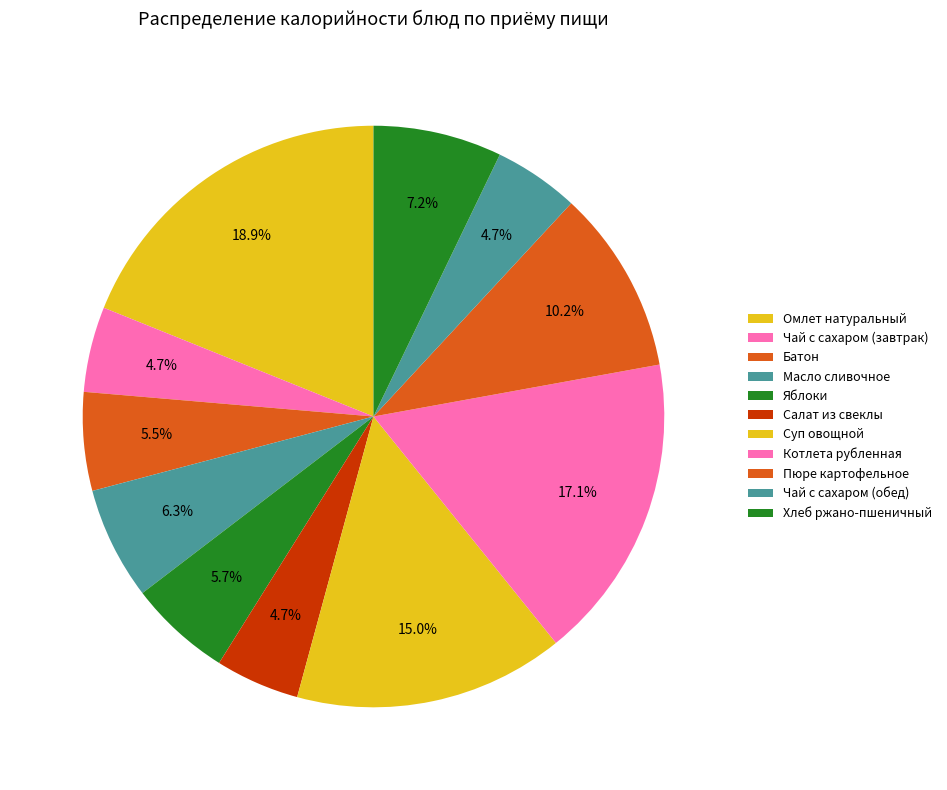

Rank the categories by value from highest to lowest.

Омлет натуральный, Котлета рубленная, Суп овощной, Пюре картофельное, Хлеб ржано-пшеничный, Масло сливочное, Яблоки, Батон, Чай с сахаром (завтрак), Чай с сахаром (обед), Салат из свеклы